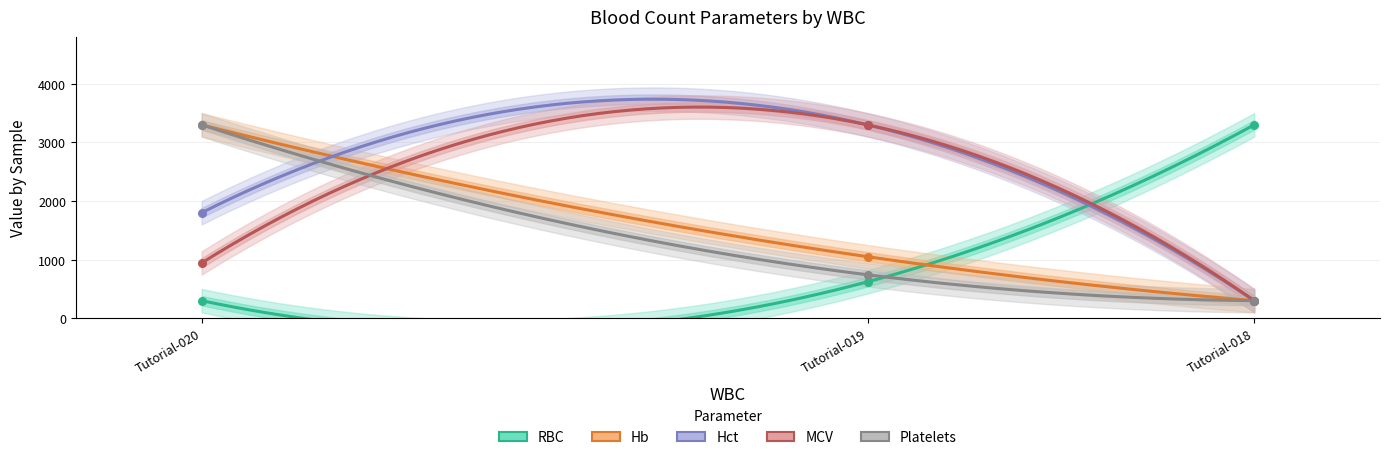

Which series has the largest total across all categories?

Hct